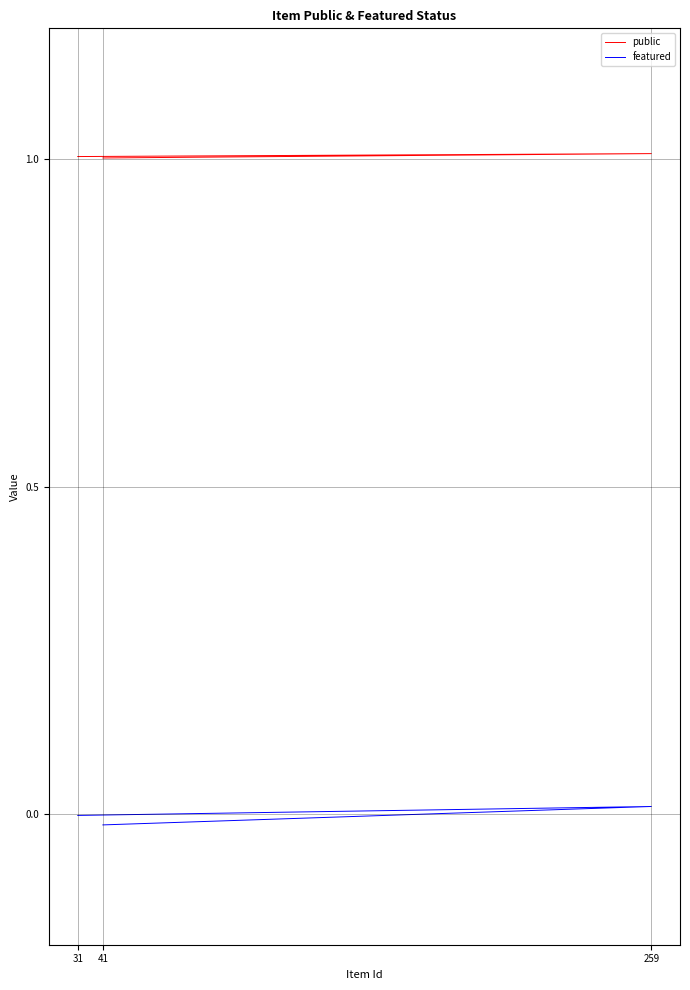

Between 259 and 41, which is larger?

259